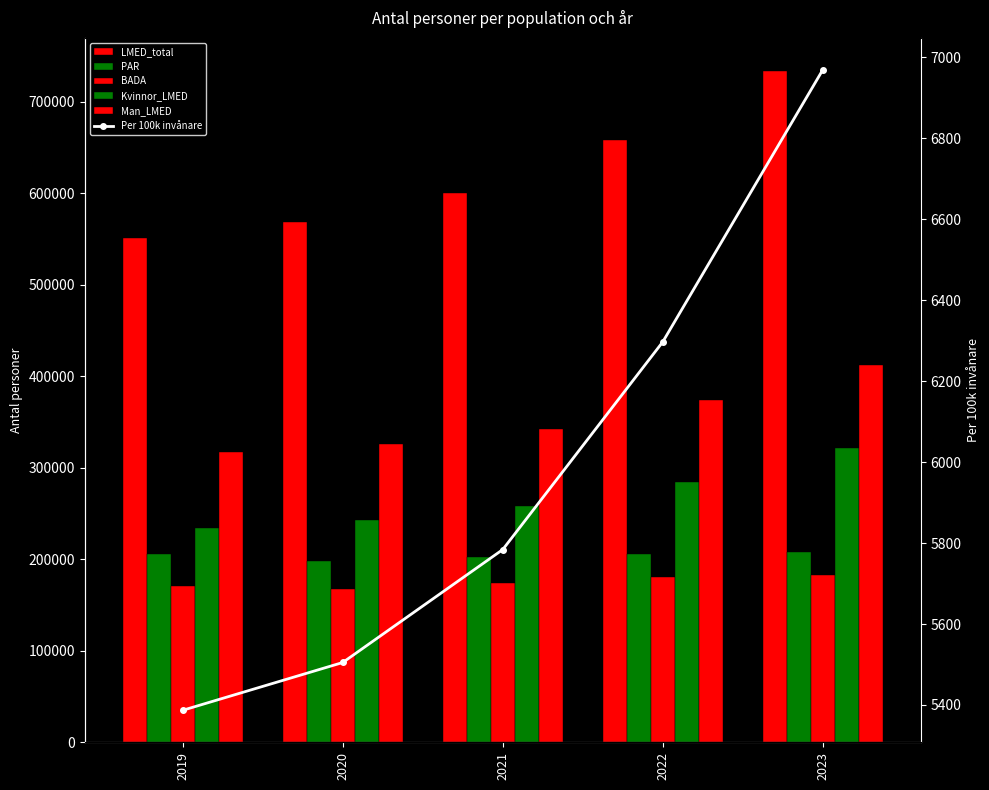

What is the value of the Per 100k invånare bar at the 4th from the left?

6297